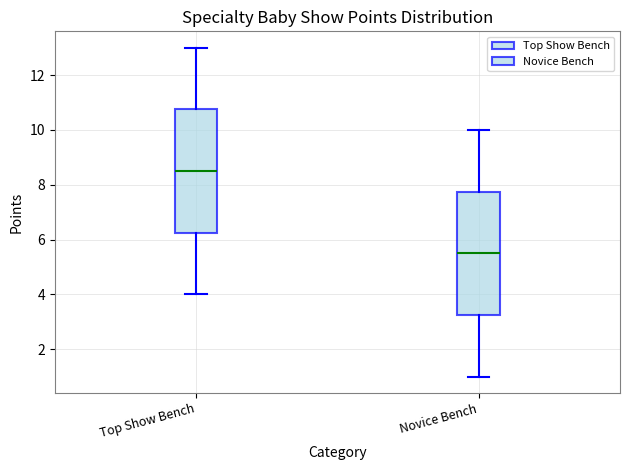

Where does the median line of the box for Top Show Bench sit on the y-axis? The values are not printed on the chart, so give them approximately, as read against the axis.

8.6